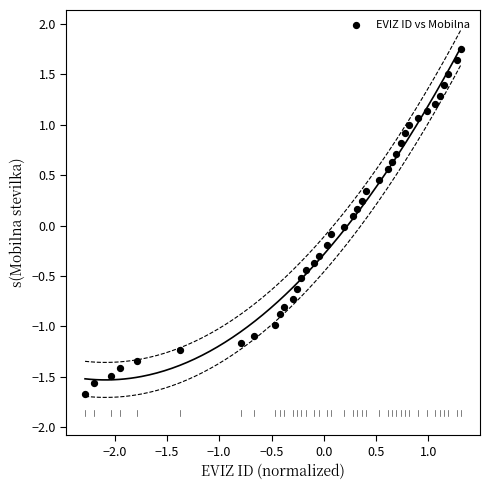

What is the range of X values (max minus min)?

3.6